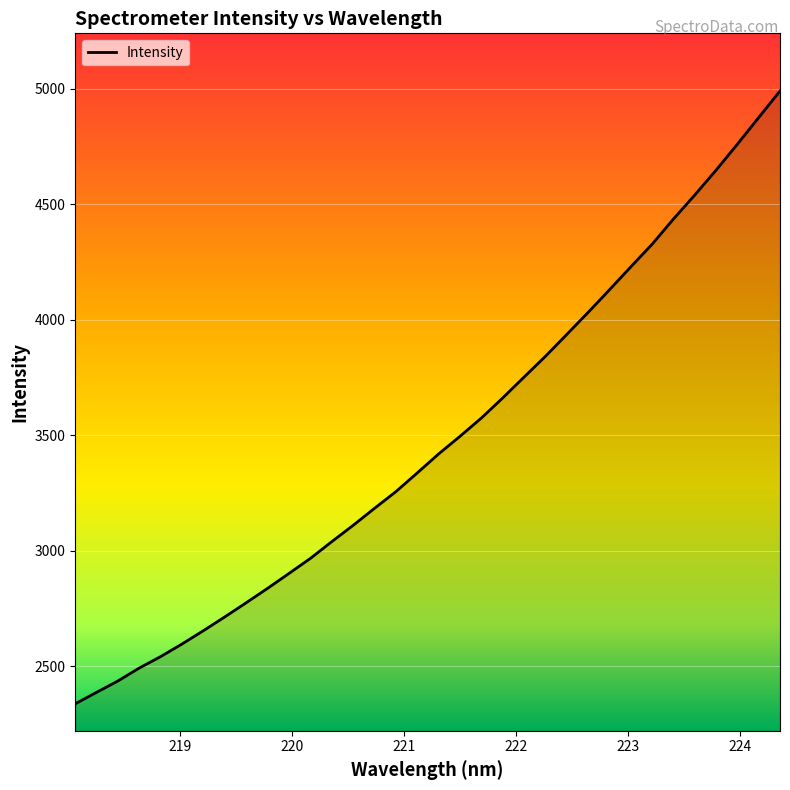

True or false: the data has more than 0 interior local peaks.

False